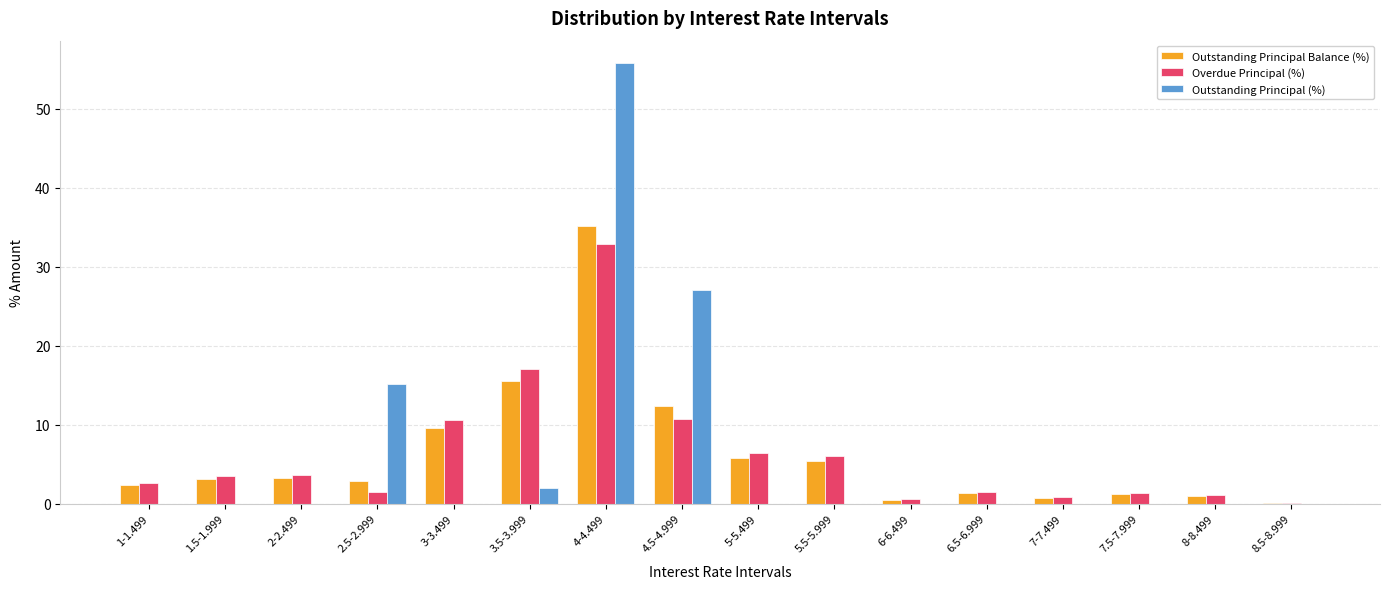

Between 1.5-1.999 and 4-4.499, which series saw the biggest shift?

Outstanding Principal (%)